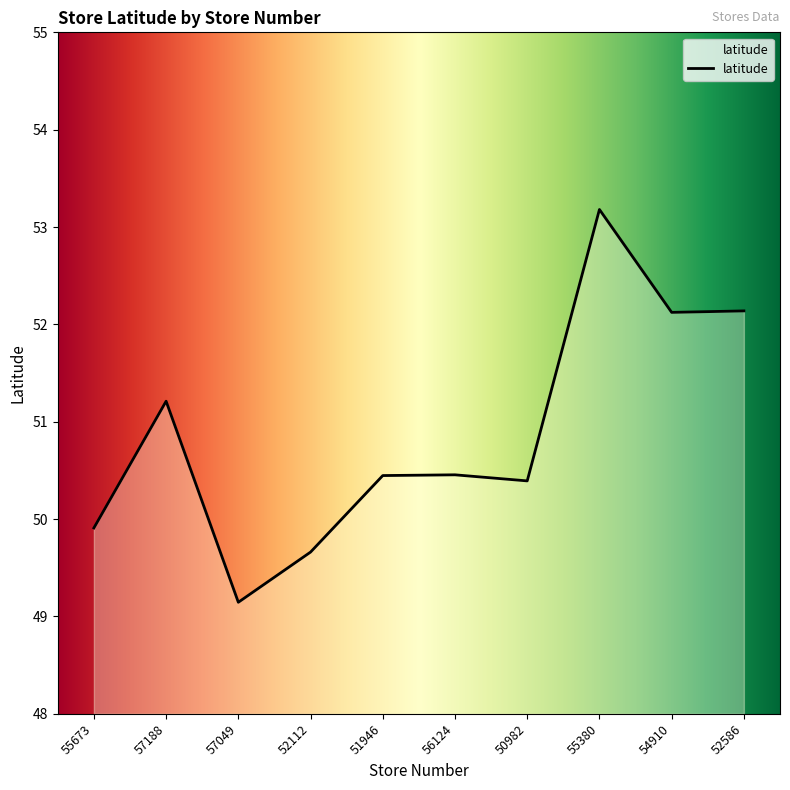

What is the difference between the values at 52586 and 50982?

1.7